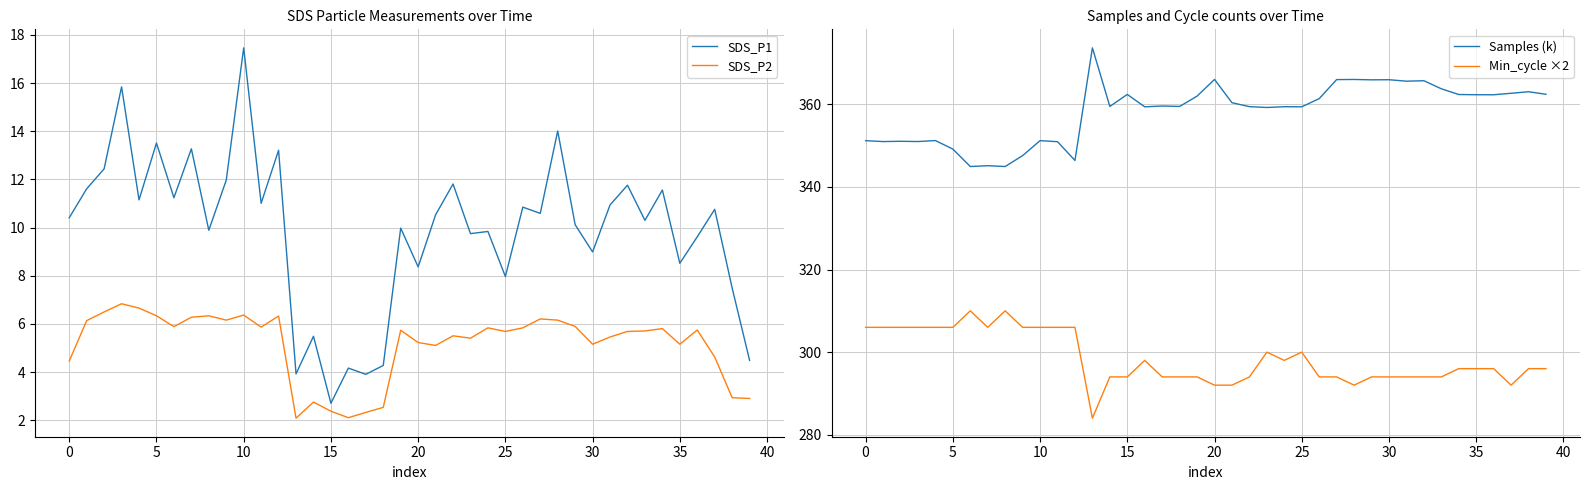

Is this an area chart (filled region under the line)?

No